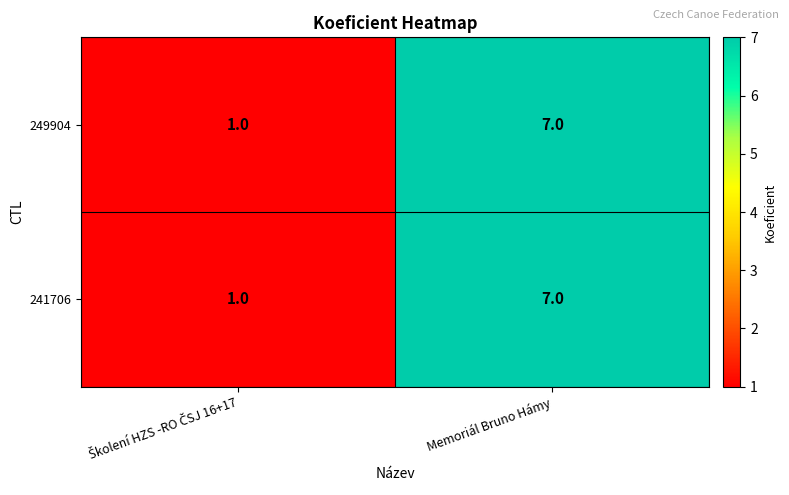

What is the sum of all 249904 values?

8